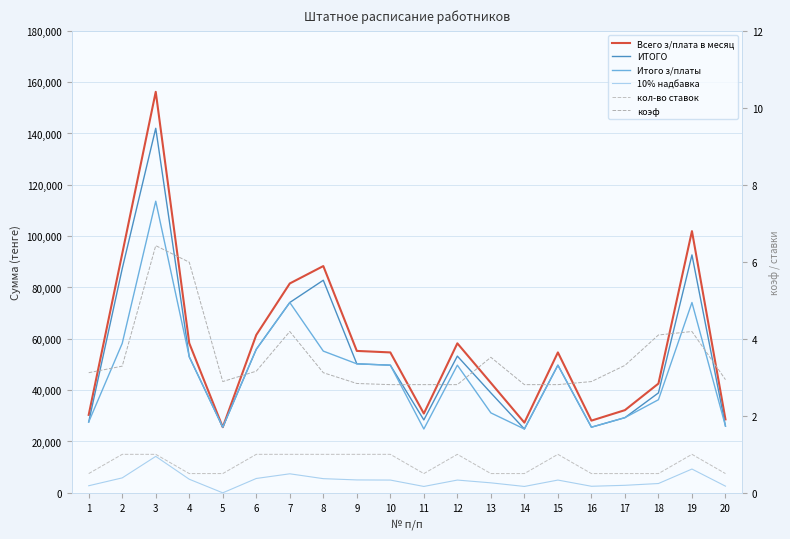

Which series has the widest spread of values?

Всего з/плата в месяц